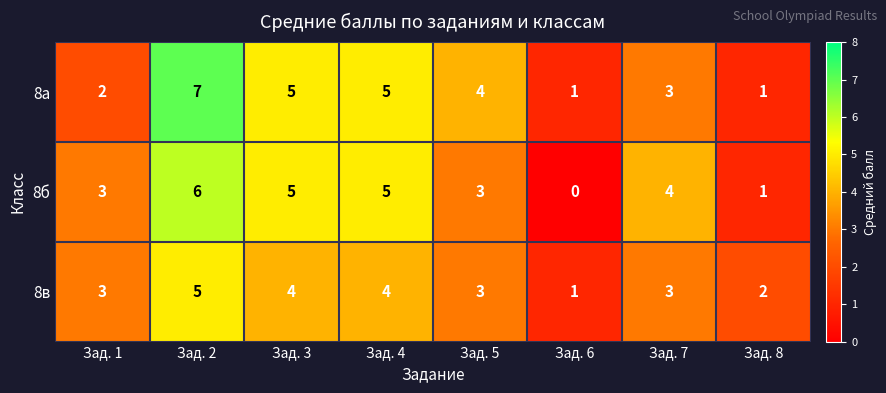

Rank the series by their maximum value, from lowest to highest.

8в, 8б, 8а